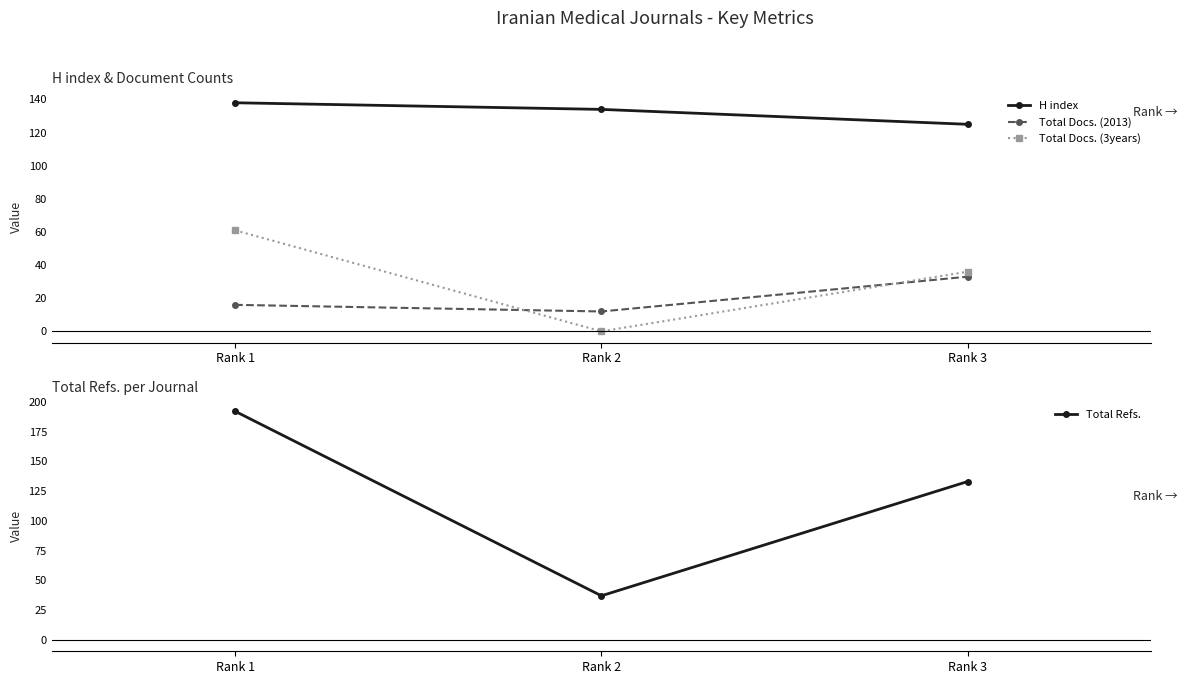

Where is Total Refs. nearest to the value 114?

Rank 3